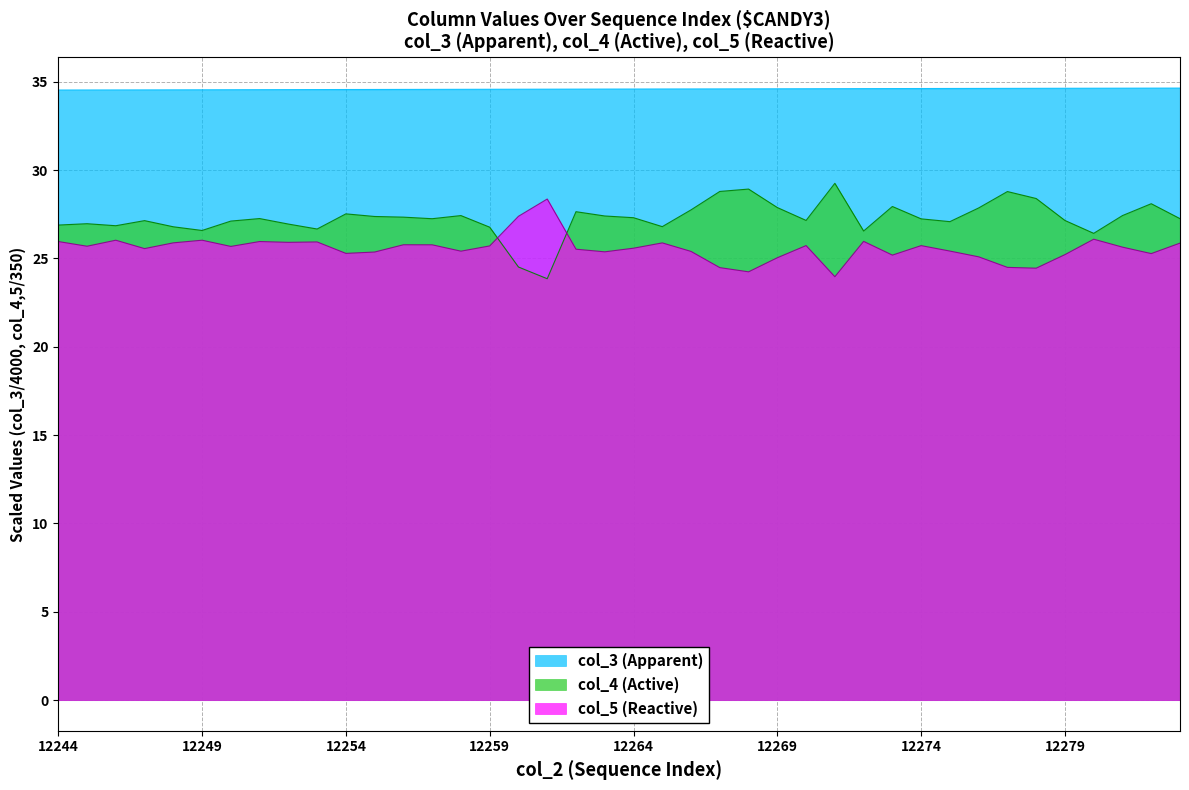

True or false: col_5 (Reactive) and col_4 (Active) intersect in this chart.

True